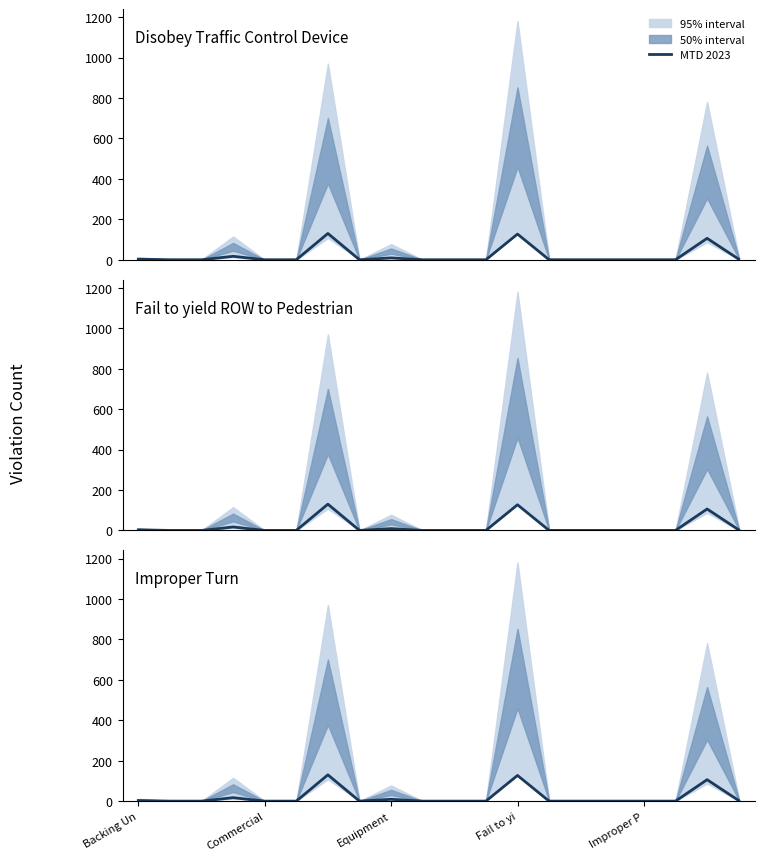

What is the sum of the values at 6 and 18?

236